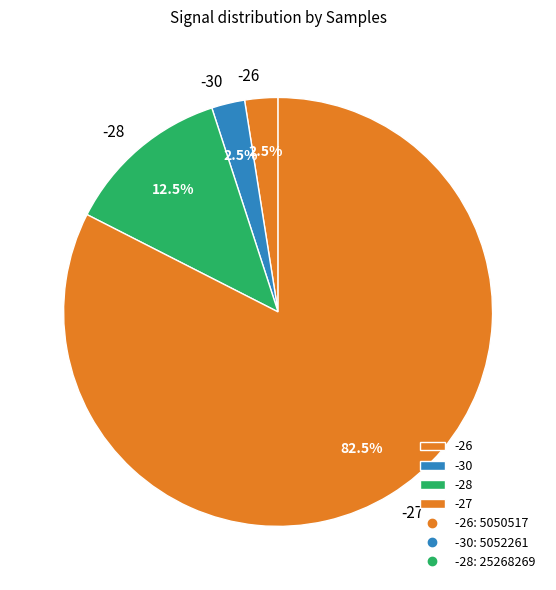

Is there any slice that represents more than half of the pie?

Yes